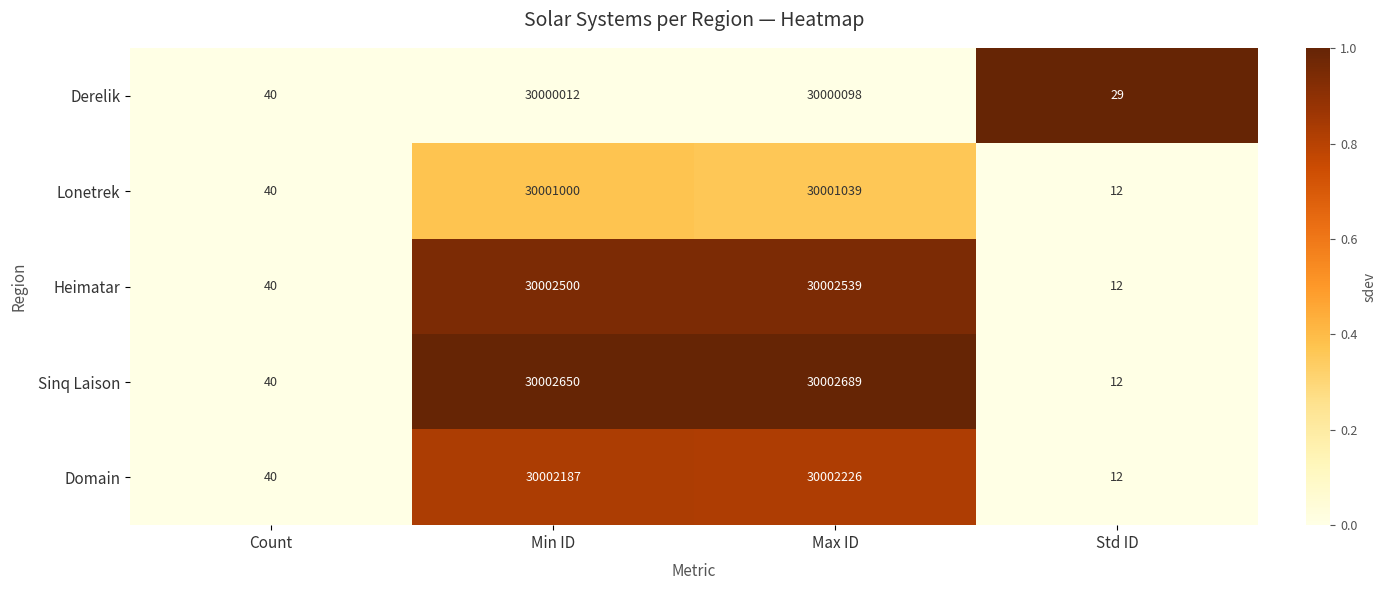

Reading left to right, extract all data points from this chart.

Derelik: 40	30000012	30000098	29
Lonetrek: 40	30001000	30001039	12
Heimatar: 40	30002500	30002539	12
Sinq Laison: 40	30002650	30002689	12
Domain: 40	30002187	30002226	12